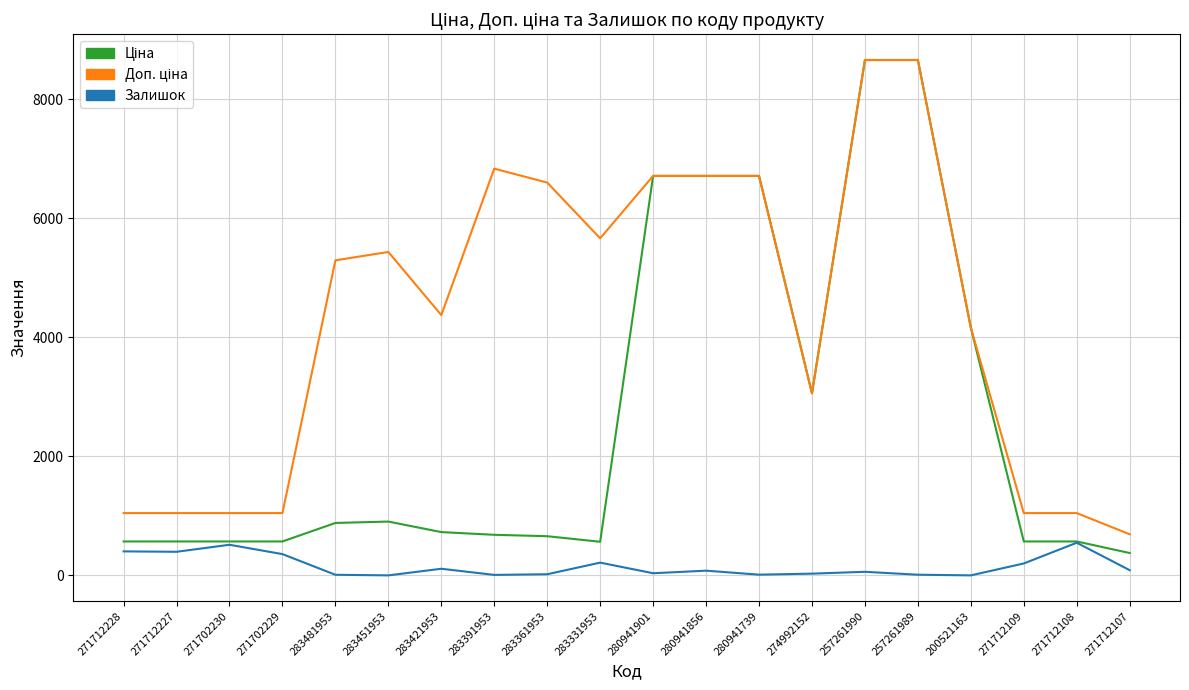

What is the difference between the second highest and minimum values in the Залишок series?

514.0